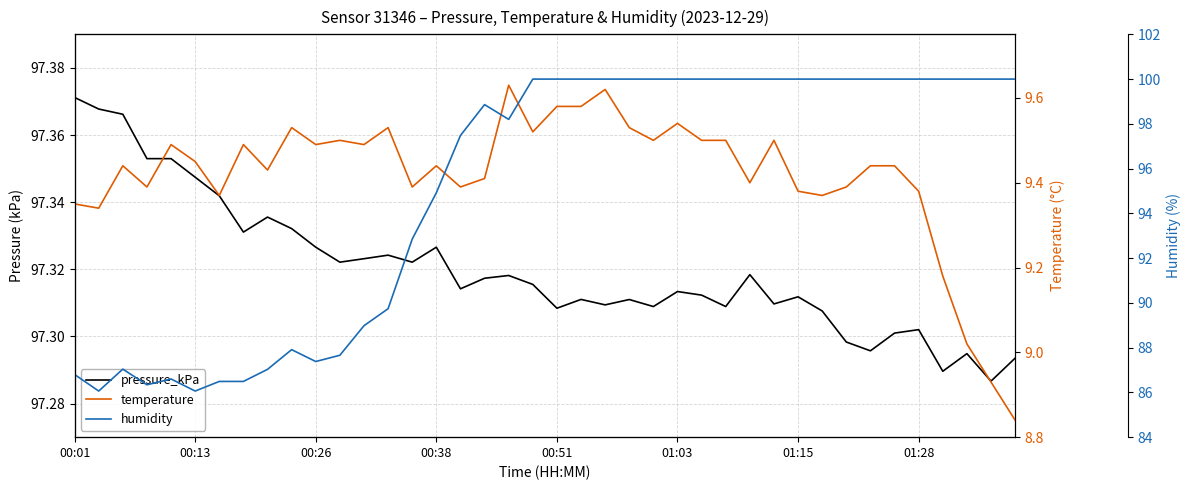

What is the average value of the temperature series?

9.4